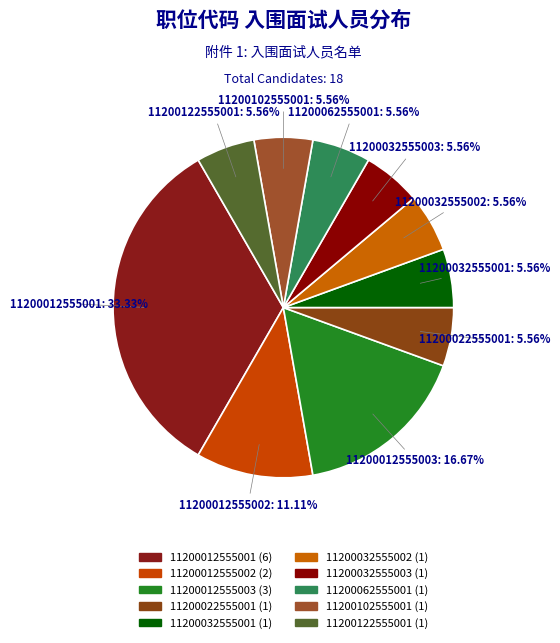

What is the ratio of the value at 11200062555001 to the value at 11200122555001?

1.0